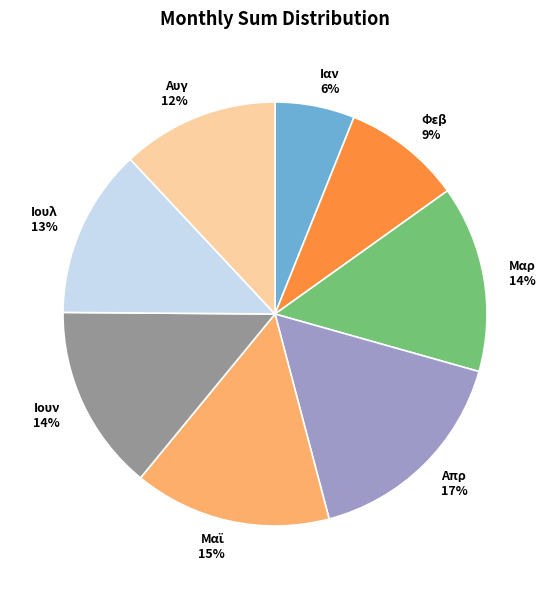

To the nearest percent, what is the combined percentage of Μαρ and Αυγ?

26%